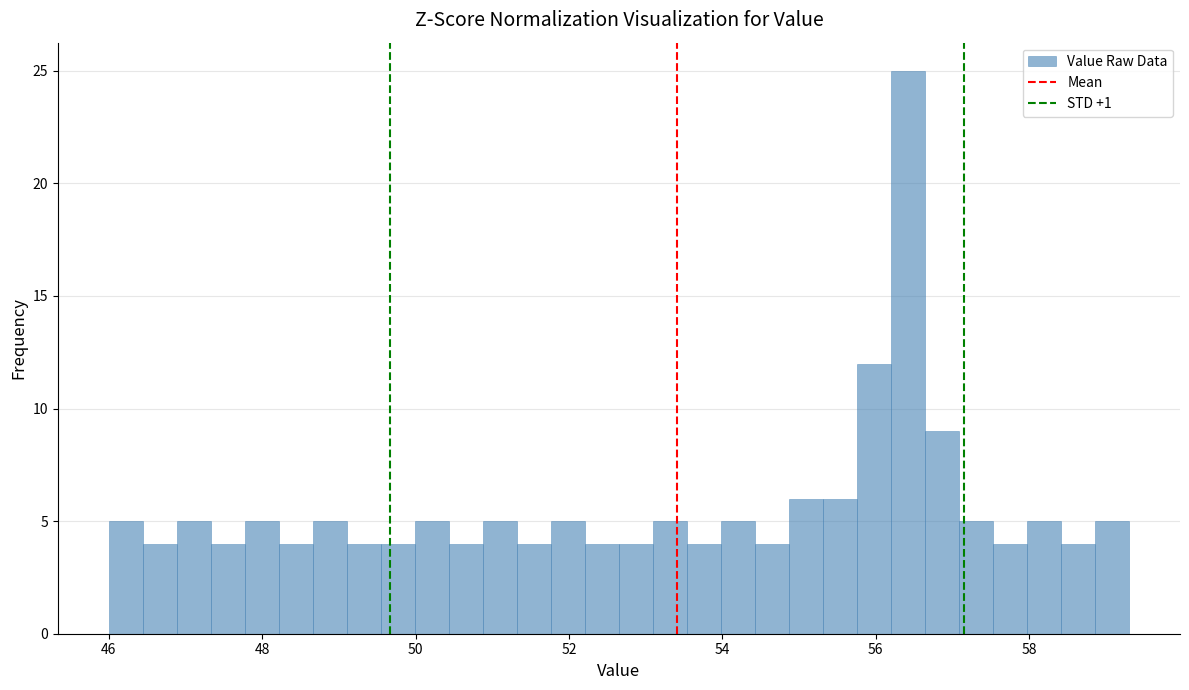

Around what value on the x-axis is the tallest bar? Give the approximate position of its centre, as read against the axis.

56.4